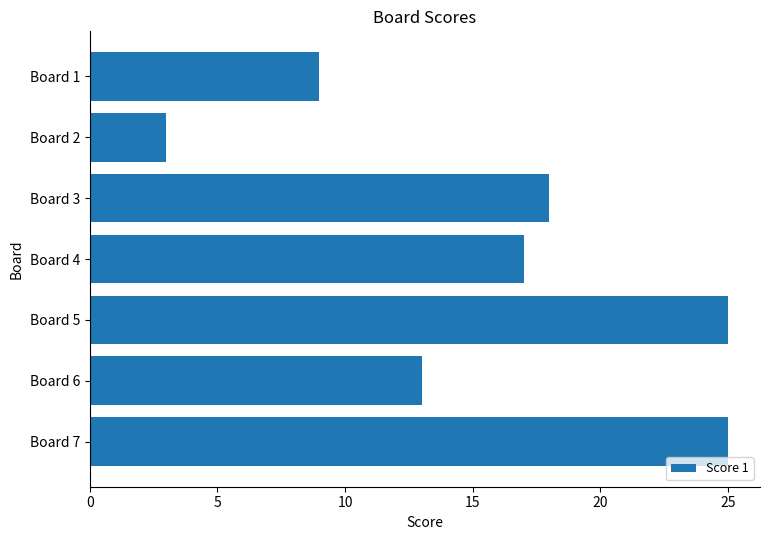

What is the difference between the maximum and second lowest values?

16